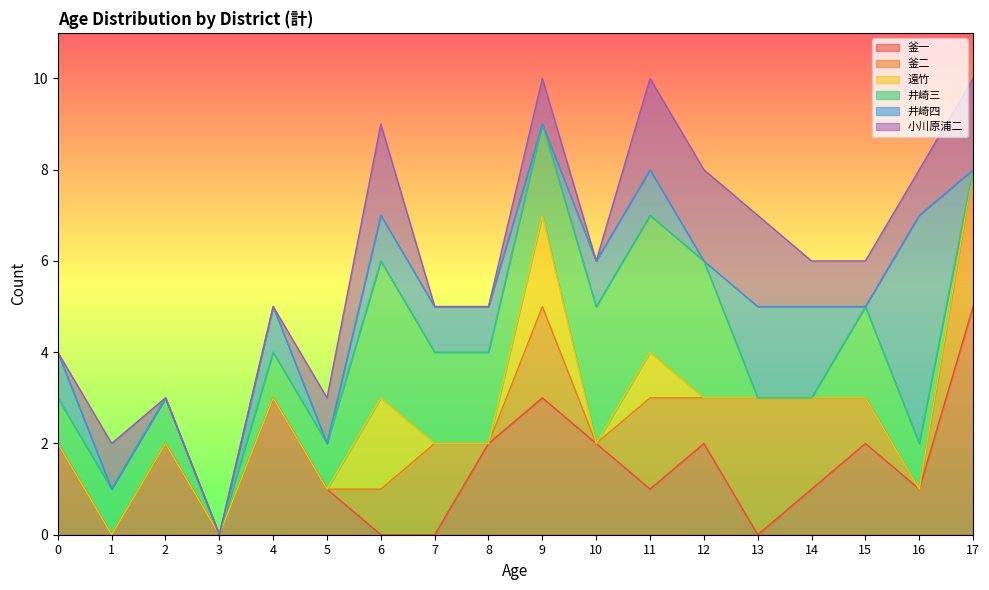

What is the difference between the second highest and minimum values in the 井崎四 series?

2